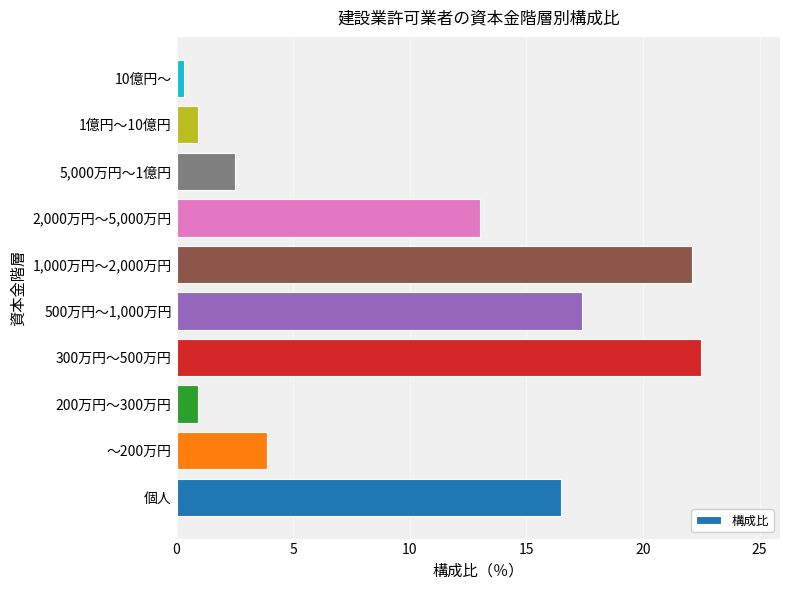

How many categories are shown in the chart?

10